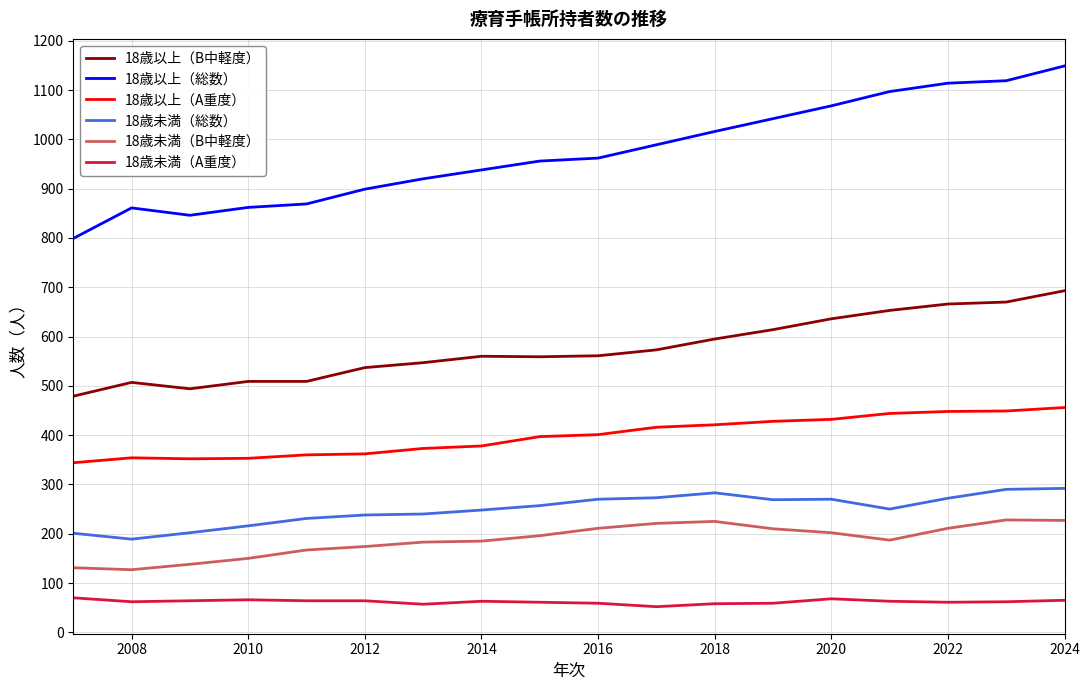

Which series has the largest range (max minus min)?

18歳以上（総数）